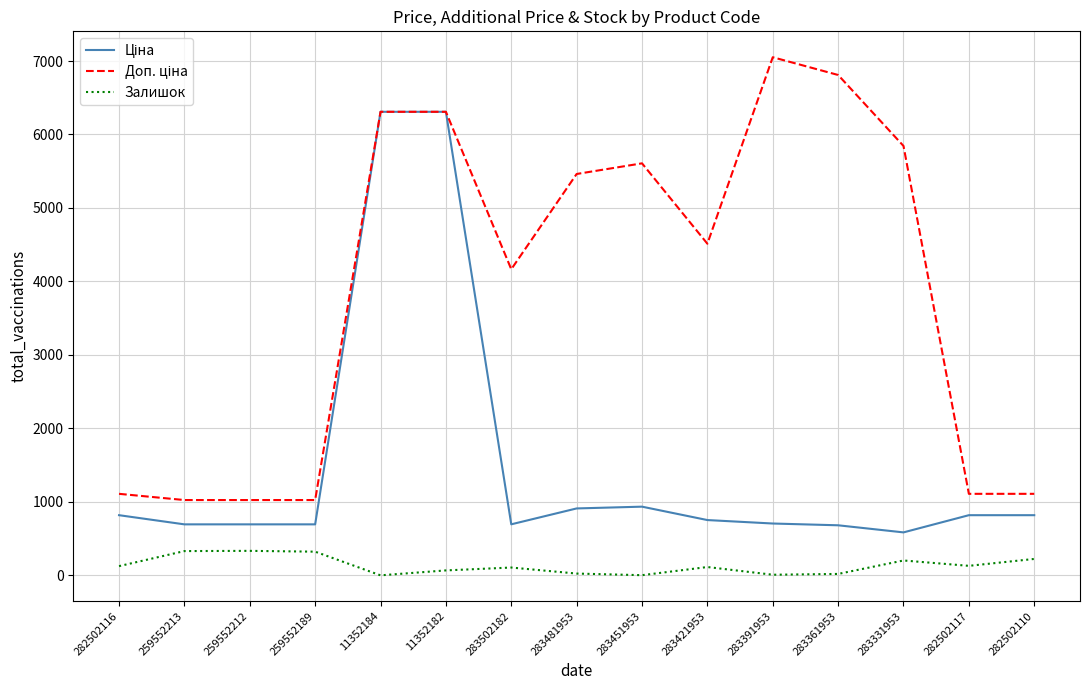

The Залишок series shows 202.0 at 283331953. True or false?

True